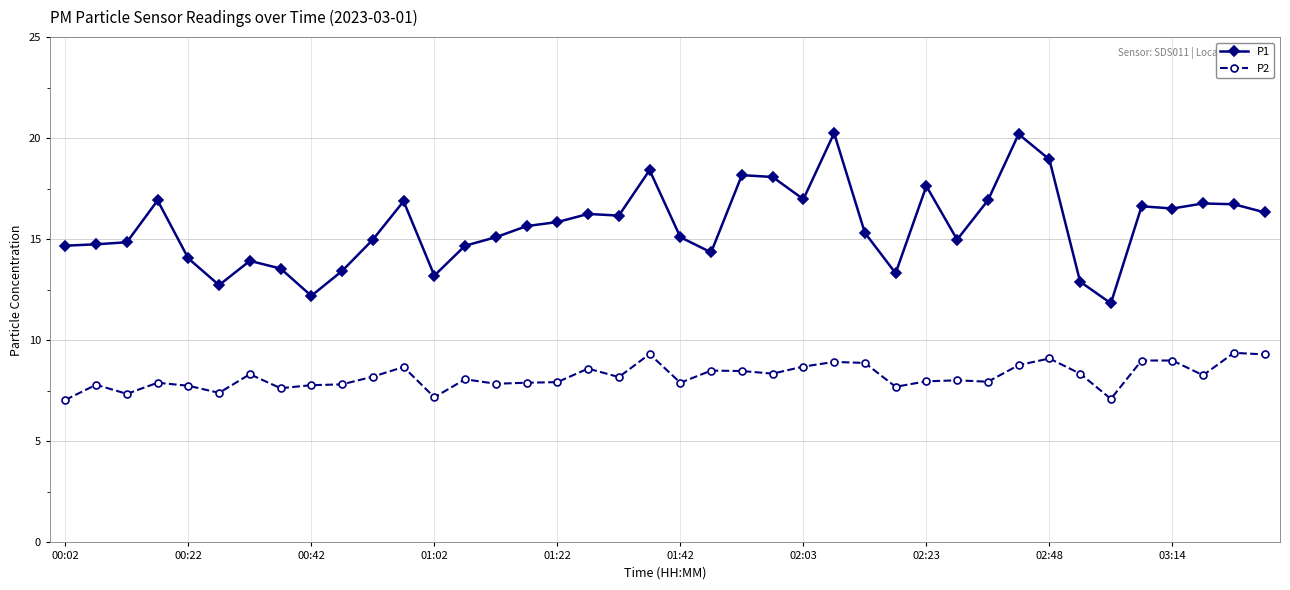

What are all the series names shown in the legend?

P1, P2